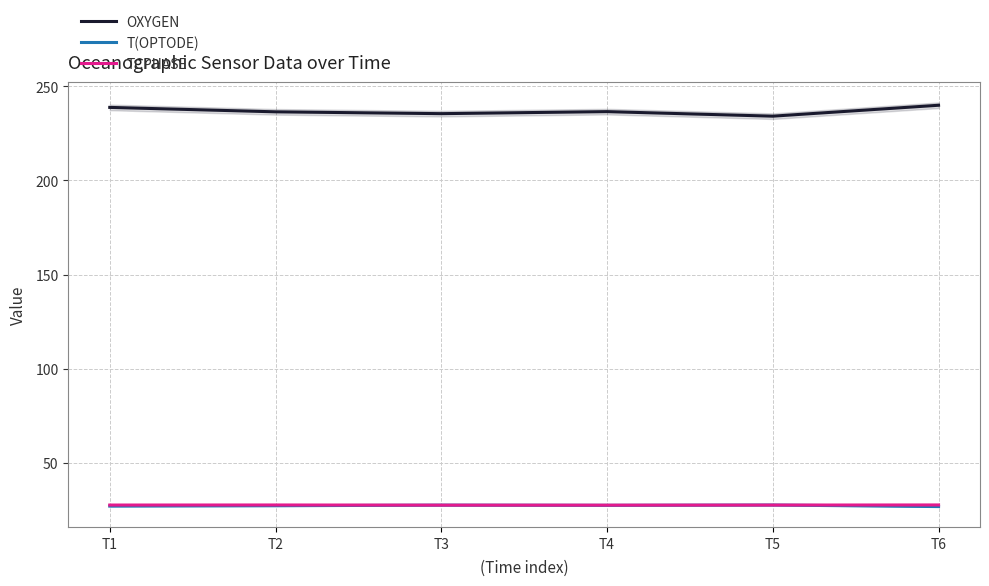

What is the value of the OXYGEN point at the 2nd from the left?

236.4